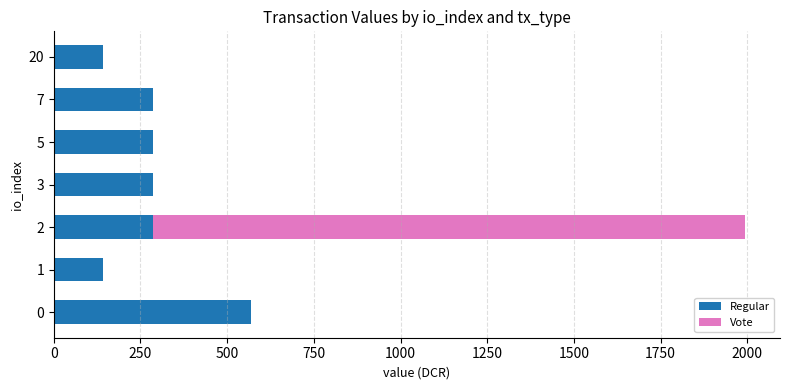

What is the total value across all series at 7?

285.0